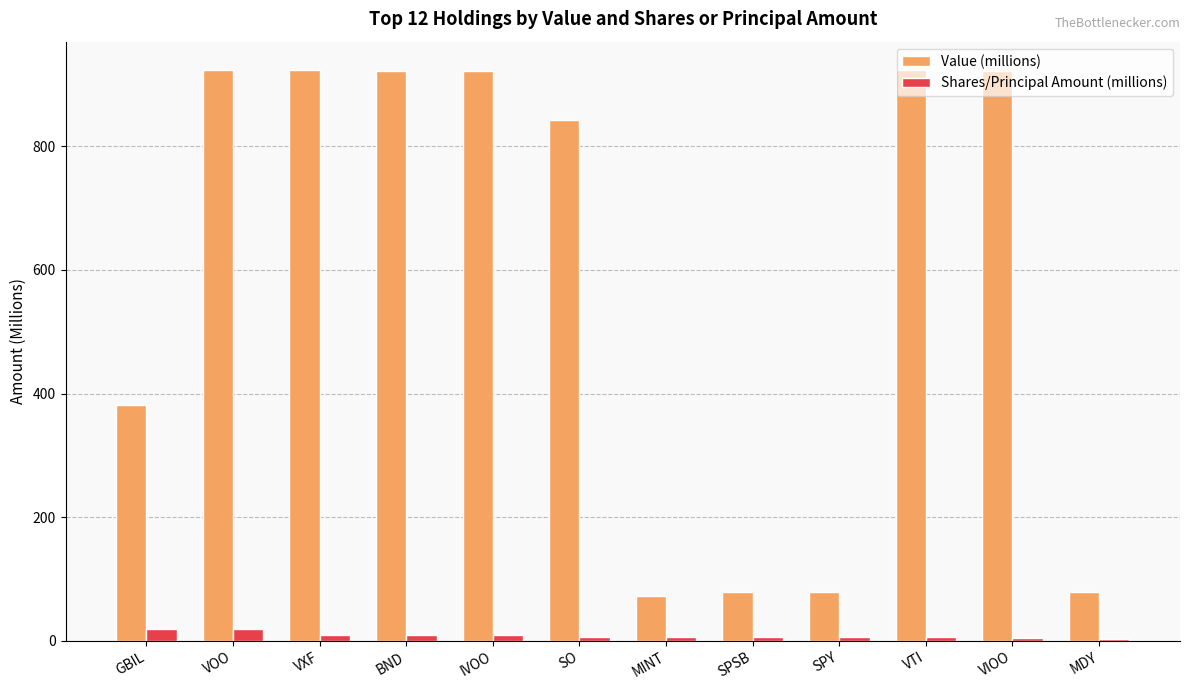

The Shares/Principal Amount (millions) series shows 6.2 at SPSB. True or false?

True